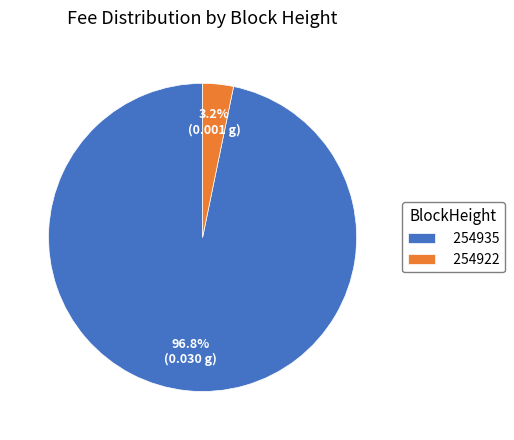

Is 254935 the majority of the pie?

Yes